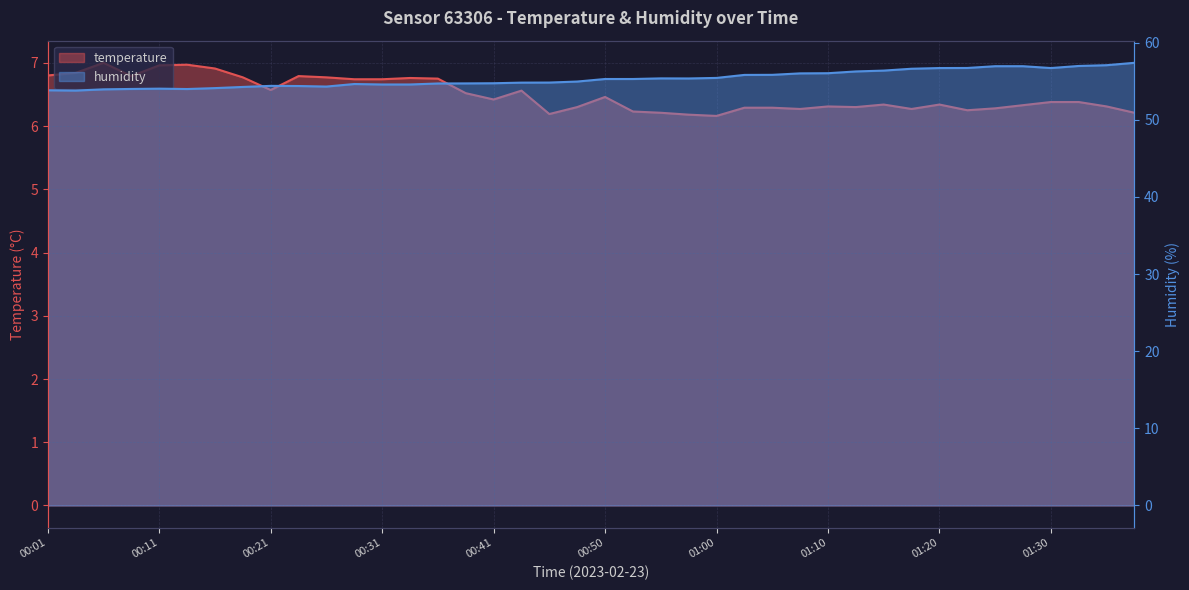

How many categories are shown in the chart?

40